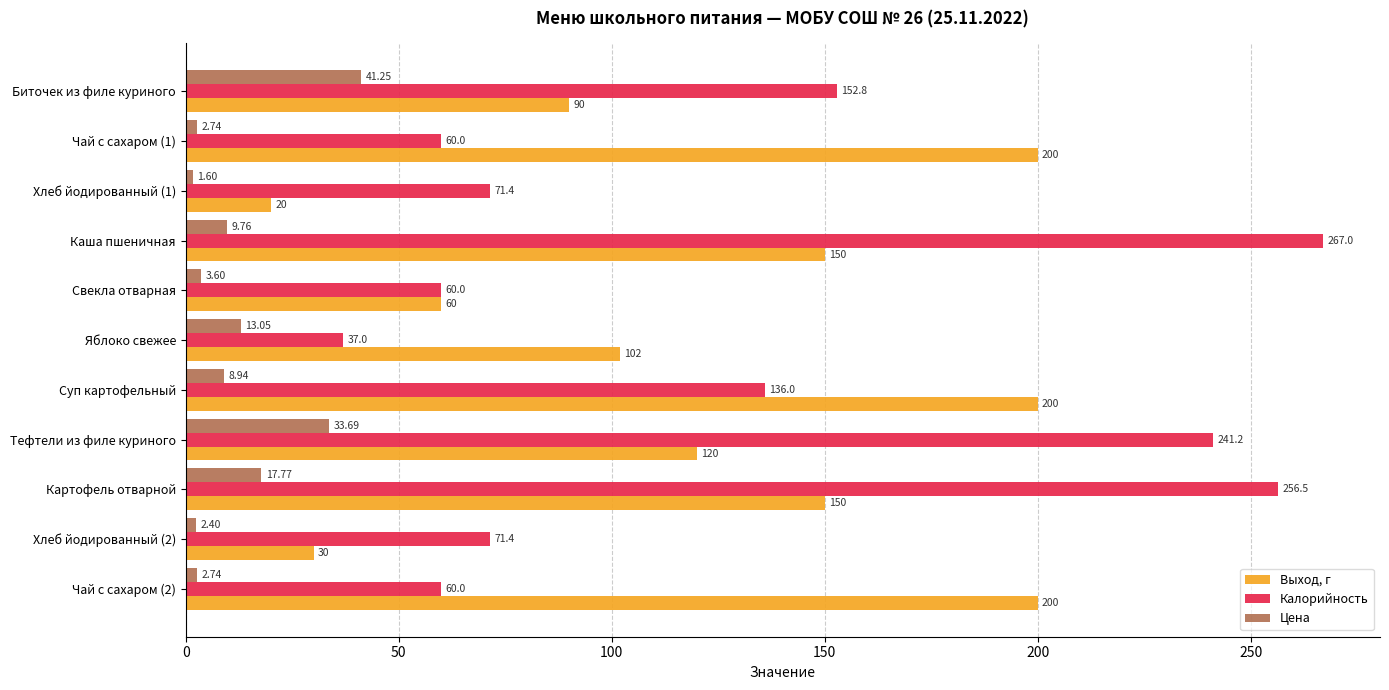

What is the difference between the maximum and minimum values in the Калорийность series?

230.0